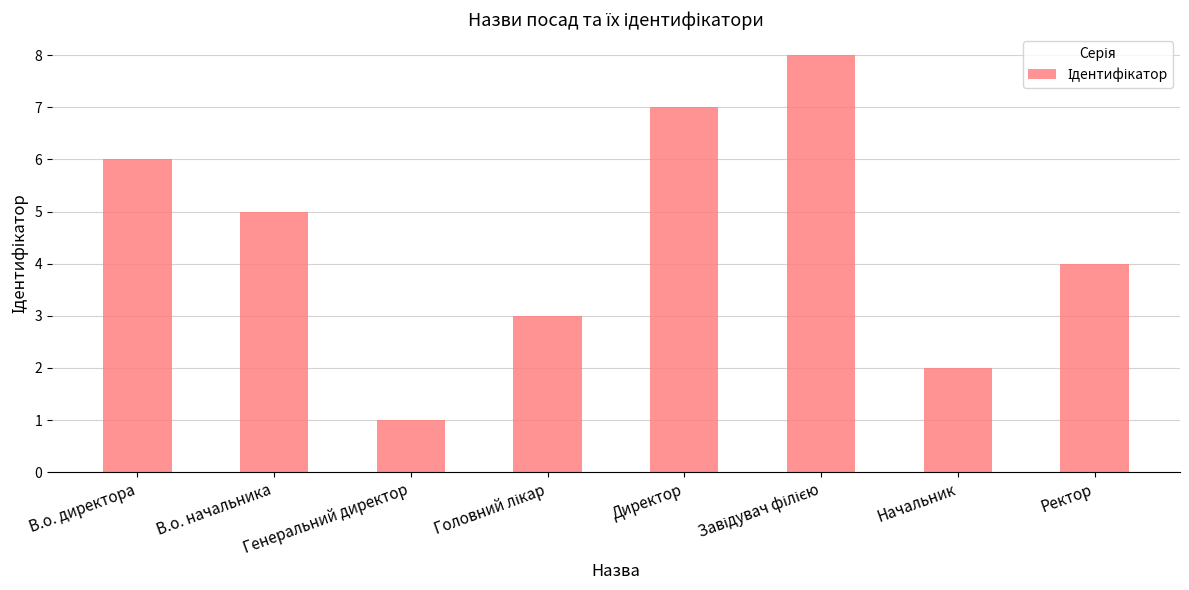

Reading left to right, what are all the values shown in this chart?

6	5	1	3	7	8	2	4